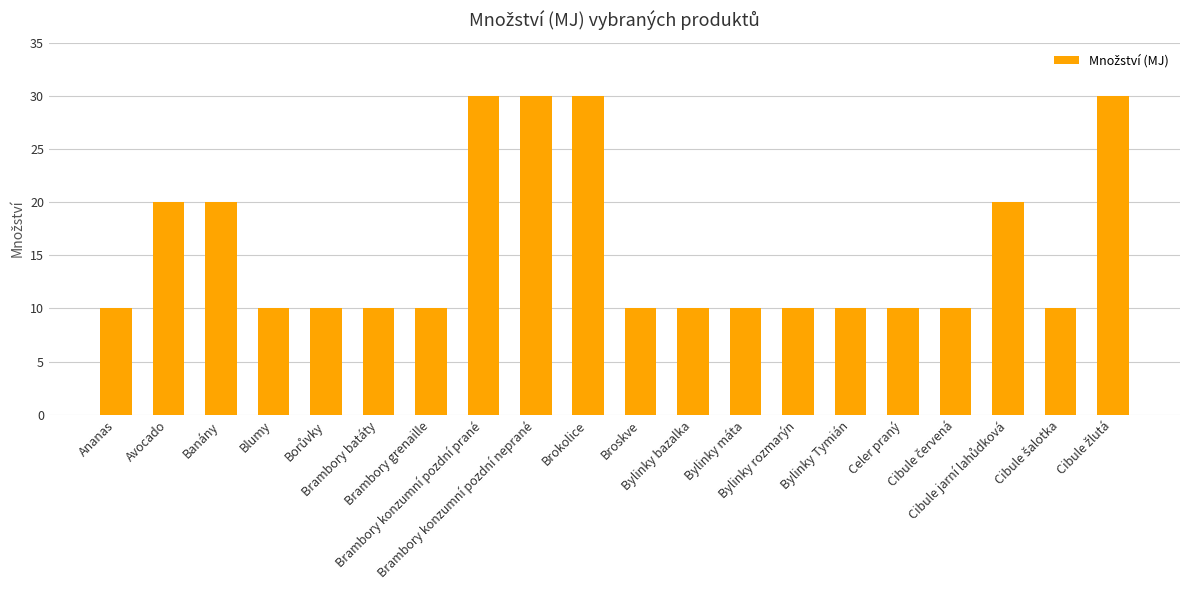

How many bars are there in total?

20